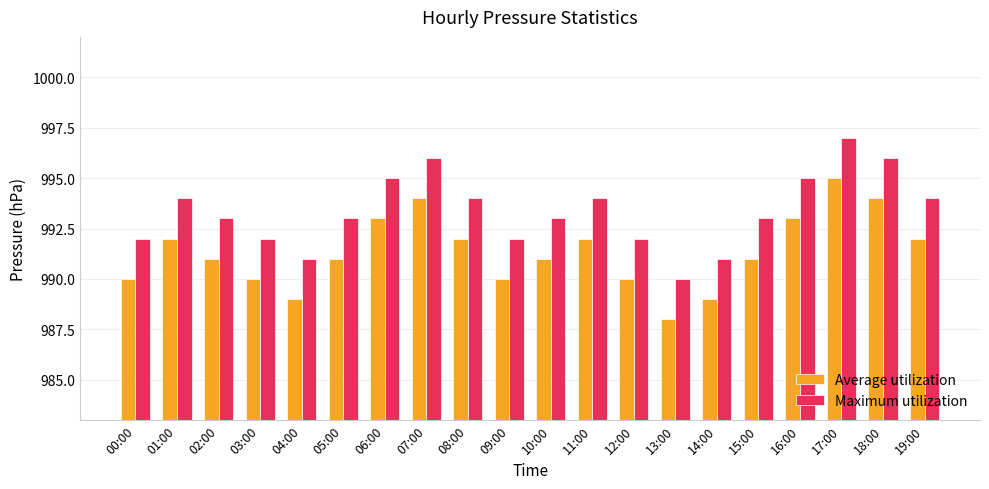

What is the label of the 1st bar from the left?

00:00